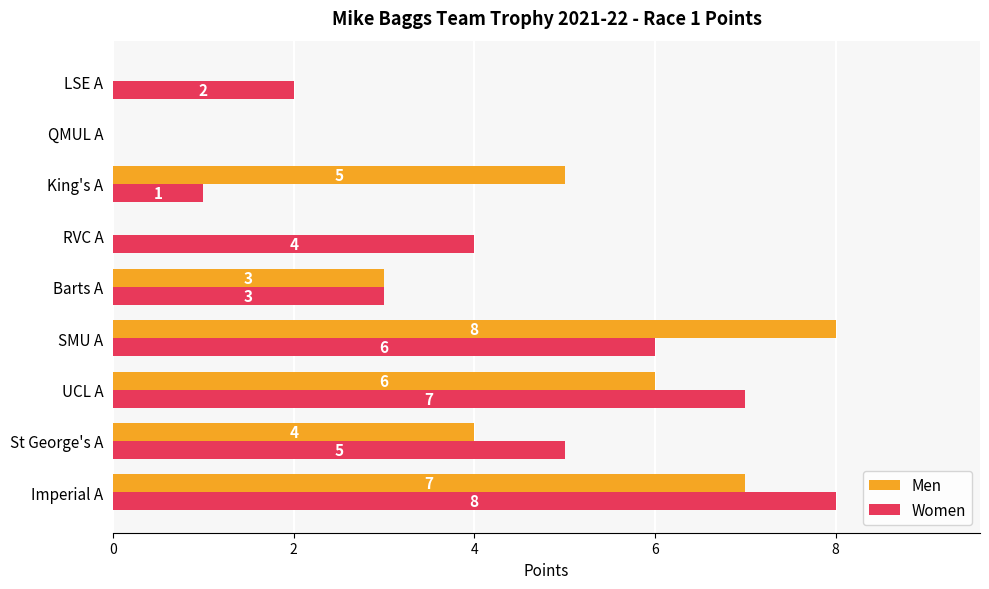

True or false: Women has a value of -5 at QMUL A.

False